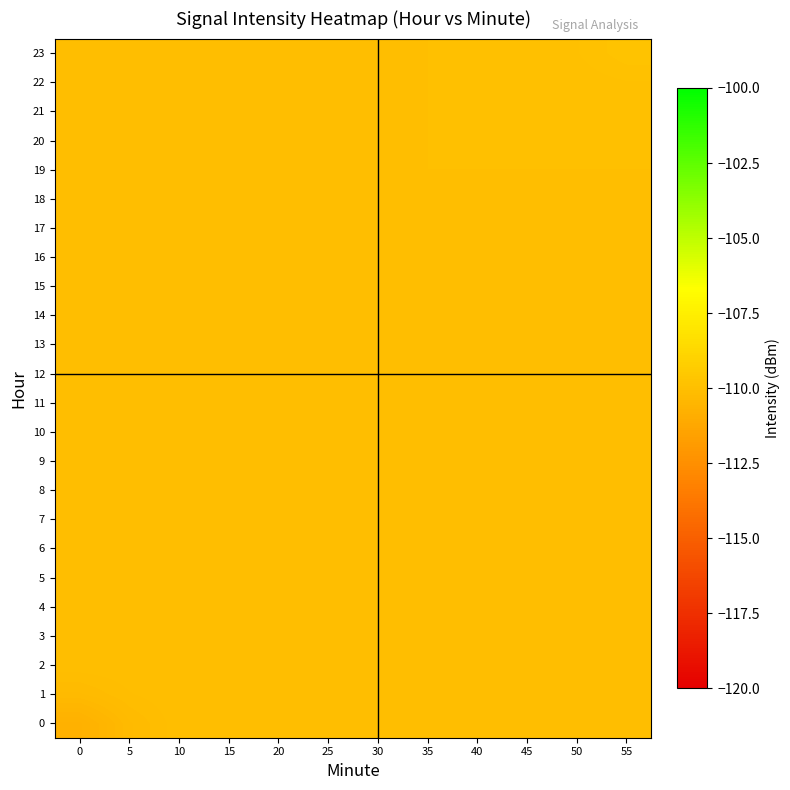

Reading right to left, list all the values displayed in this chart.

0: 55=-110.0	50=-110.0	45=-110.0	40=-110.0	35=-110.0	30=-110.0	25=-110.0	20=-110.0	15=-110.0	10=-110.0	5=-110.3	0=-110.7
1: 55=-110.0	50=-110.0	45=-110.0	40=-110.0	35=-110.0	30=-110.0	25=-110.0	20=-110.0	15=-110.0	10=-110.0	5=-110.1	0=-110.3
2: 55=-110.0	50=-110.0	45=-110.0	40=-110.0	35=-110.0	30=-110.0	25=-110.0	20=-110.0	15=-110.0	10=-110.0	5=-110.0	0=-110.0
3: 55=-110.0	50=-110.0	45=-110.0	40=-110.0	35=-110.0	30=-110.0	25=-110.0	20=-110.0	15=-110.0	10=-110.0	5=-110.0	0=-110.0
4: 55=-110.0	50=-110.0	45=-110.0	40=-110.0	35=-110.0	30=-110.0	25=-110.0	20=-110.0	15=-110.0	10=-110.0	5=-110.0	0=-110.0
5: 55=-110.0	50=-110.0	45=-110.0	40=-110.0	35=-110.0	30=-110.0	25=-110.0	20=-110.0	15=-110.0	10=-110.0	5=-110.0	0=-110.0
6: 55=-110.0	50=-110.0	45=-110.0	40=-110.0	35=-110.0	30=-110.0	25=-110.0	20=-110.0	15=-110.0	10=-110.0	5=-110.0	0=-110.0
7: 55=-110.0	50=-110.0	45=-110.0	40=-110.0	35=-110.0	30=-110.0	25=-110.0	20=-110.0	15=-110.0	10=-110.0	5=-110.0	0=-110.0
8: 55=-110.0	50=-110.0	45=-110.0	40=-110.0	35=-110.0	30=-110.0	25=-110.0	20=-110.0	15=-110.0	10=-110.0	5=-110.0	0=-110.0
9: 55=-110.0	50=-110.0	45=-110.0	40=-110.0	35=-110.0	30=-110.0	25=-110.0	20=-110.0	15=-110.0	10=-110.0	5=-110.0	0=-110.0
10: 55=-110.0	50=-110.0	45=-110.0	40=-110.0	35=-110.0	30=-110.0	25=-110.0	20=-110.0	15=-110.0	10=-110.0	5=-110.0	0=-110.0
11: 55=-110.0	50=-110.0	45=-110.0	40=-110.0	35=-110.0	30=-110.0	25=-110.0	20=-110.0	15=-110.0	10=-110.0	5=-110.0	0=-110.0
12: 55=-110.0	50=-110.0	45=-110.0	40=-110.0	35=-110.0	30=-110.0	25=-110.0	20=-110.0	15=-110.0	10=-110.0	5=-110.0	0=-110.0
13: 55=-110.0	50=-110.0	45=-110.0	40=-110.0	35=-110.0	30=-110.0	25=-110.0	20=-110.0	15=-110.0	10=-110.0	5=-110.0	0=-110.0
14: 55=-110.0	50=-110.0	45=-110.0	40=-110.0	35=-110.0	30=-110.0	25=-110.0	20=-110.0	15=-110.0	10=-110.0	5=-110.0	0=-110.0
15: 55=-110.0	50=-110.0	45=-110.0	40=-110.0	35=-110.0	30=-110.0	25=-110.0	20=-110.0	15=-110.0	10=-110.0	5=-110.0	0=-110.0
16: 55=-110.0	50=-110.0	45=-110.0	40=-110.0	35=-110.0	30=-110.0	25=-110.0	20=-110.0	15=-110.0	10=-110.0	5=-110.0	0=-110.0
17: 55=-110.0	50=-110.0	45=-110.0	40=-110.0	35=-110.0	30=-110.0	25=-110.0	20=-110.0	15=-110.0	10=-110.0	5=-110.0	0=-110.0
18: 55=-110.0	50=-110.0	45=-110.0	40=-110.0	35=-110.0	30=-110.0	25=-110.0	20=-110.0	15=-110.0	10=-110.0	5=-110.0	0=-110.0
19: 55=-110.0	50=-110.0	45=-110.0	40=-110.0	35=-110.0	30=-110.0	25=-110.0	20=-110.0	15=-110.0	10=-110.0	5=-110.0	0=-110.0
20: 55=-110.0	50=-110.0	45=-110.0	40=-110.0	35=-110.0	30=-110.0	25=-110.0	20=-110.0	15=-110.0	10=-110.0	5=-110.0	0=-110.0
21: 55=-110.0	50=-110.0	45=-110.0	40=-110.0	35=-110.0	30=-110.0	25=-110.0	20=-110.0	15=-110.0	10=-110.0	5=-110.0	0=-110.0
22: 55=-109.9	50=-110.0	45=-110.0	40=-110.0	35=-110.0	30=-110.0	25=-110.0	20=-110.0	15=-110.0	10=-110.0	5=-110.0	0=-110.0
23: 55=-109.8	50=-109.9	45=-110.0	40=-110.0	35=-110.0	30=-110.0	25=-110.0	20=-110.0	15=-110.0	10=-110.0	5=-110.0	0=-110.0